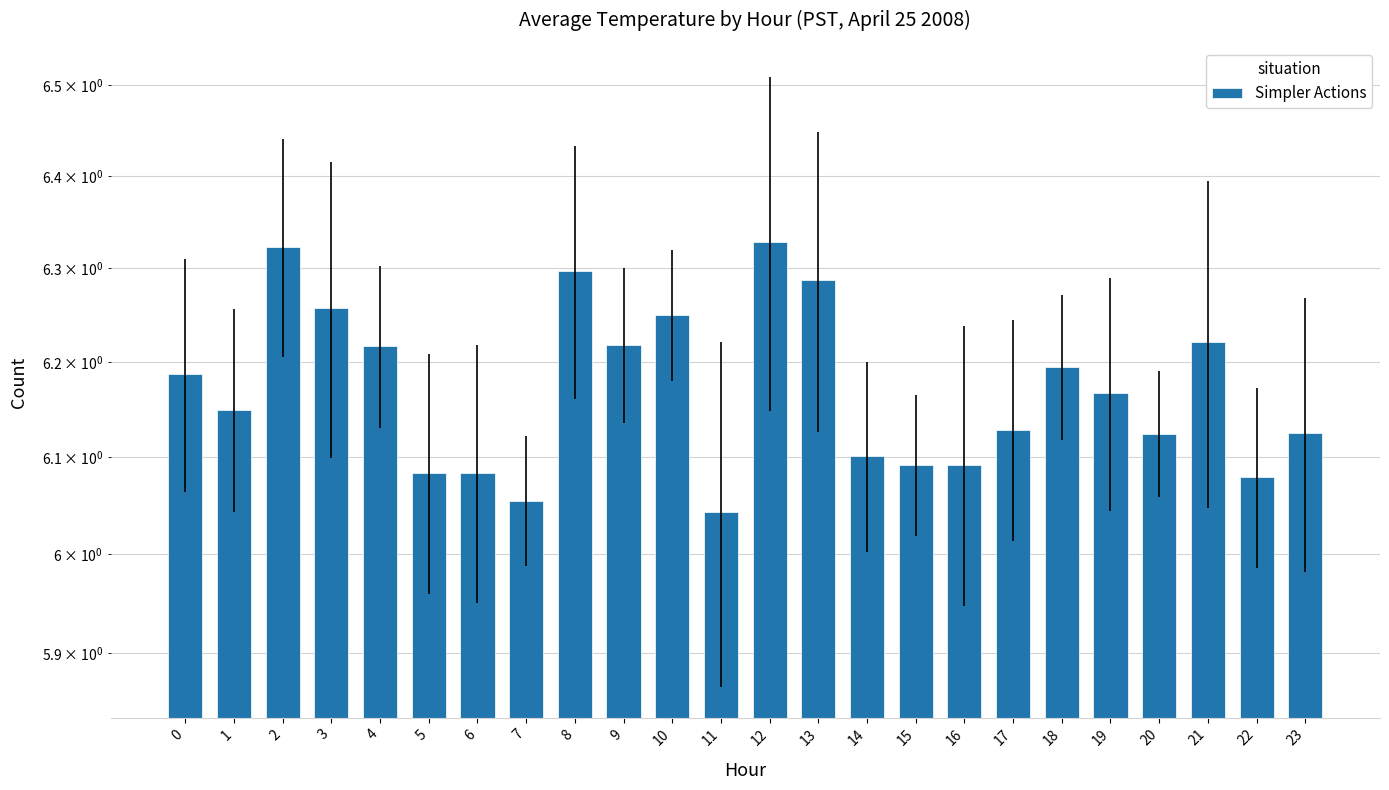

Approximately how many times larger is the value at 0 compared to 5?

1.0